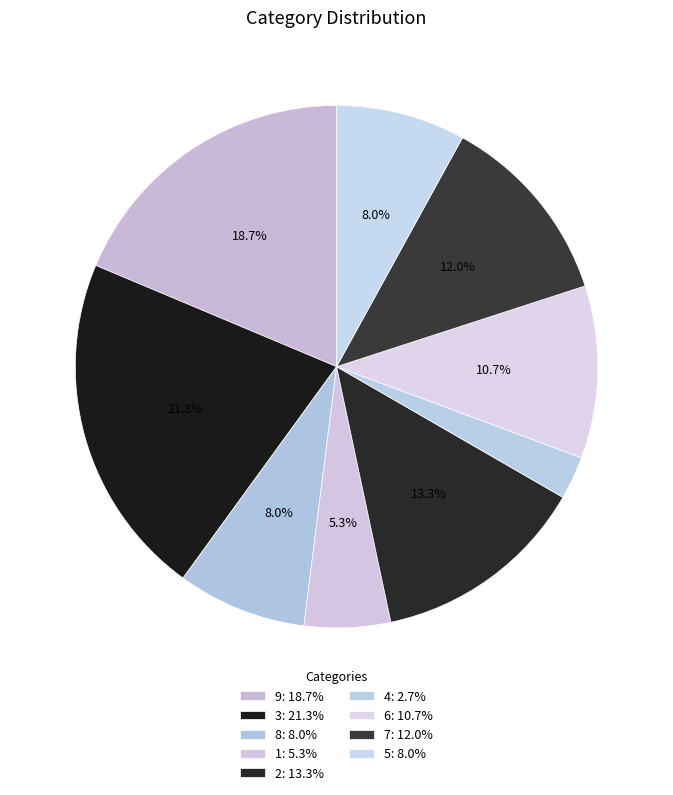

How many slices are in this pie chart?

9